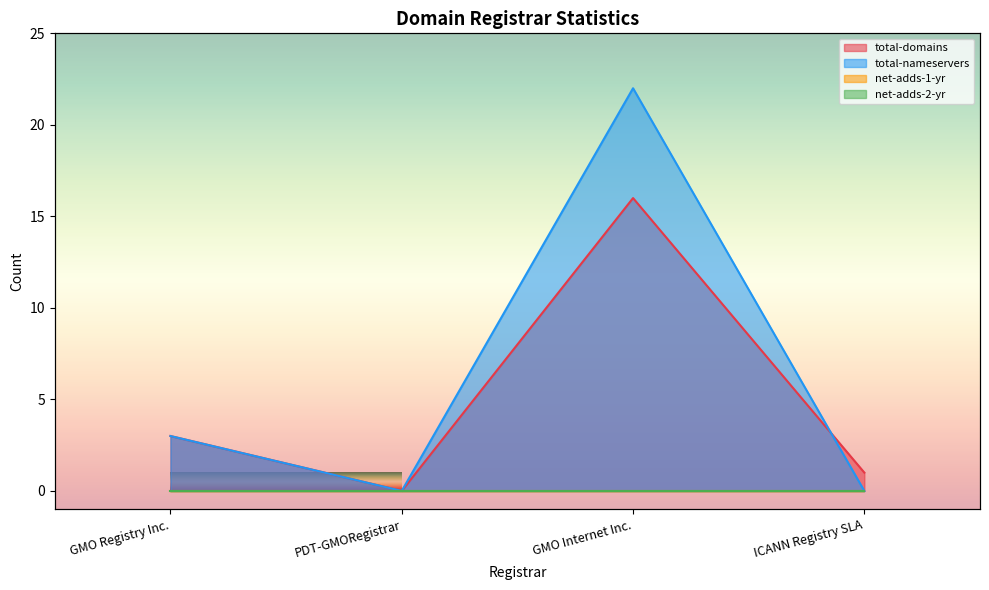

How many data points in total-domains are above 3?

1